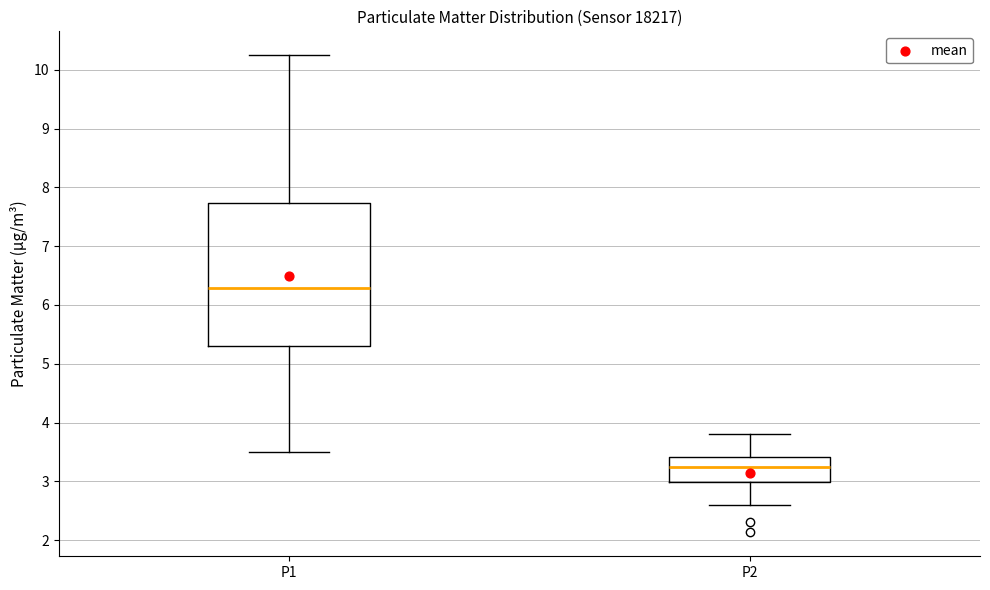

Reading left to right, read every box against the y-axis: the position of its median line, the range the box covers, and the ends of its whiskers. The values are not printed on the chart, so give them approximately, as read against the axis.

P1: median 6.3, box 5.3 to 7.7, whiskers 3.5 to 10.3
P2: median 3.3, box 3.0 to 3.4, whiskers 2.6 to 3.8